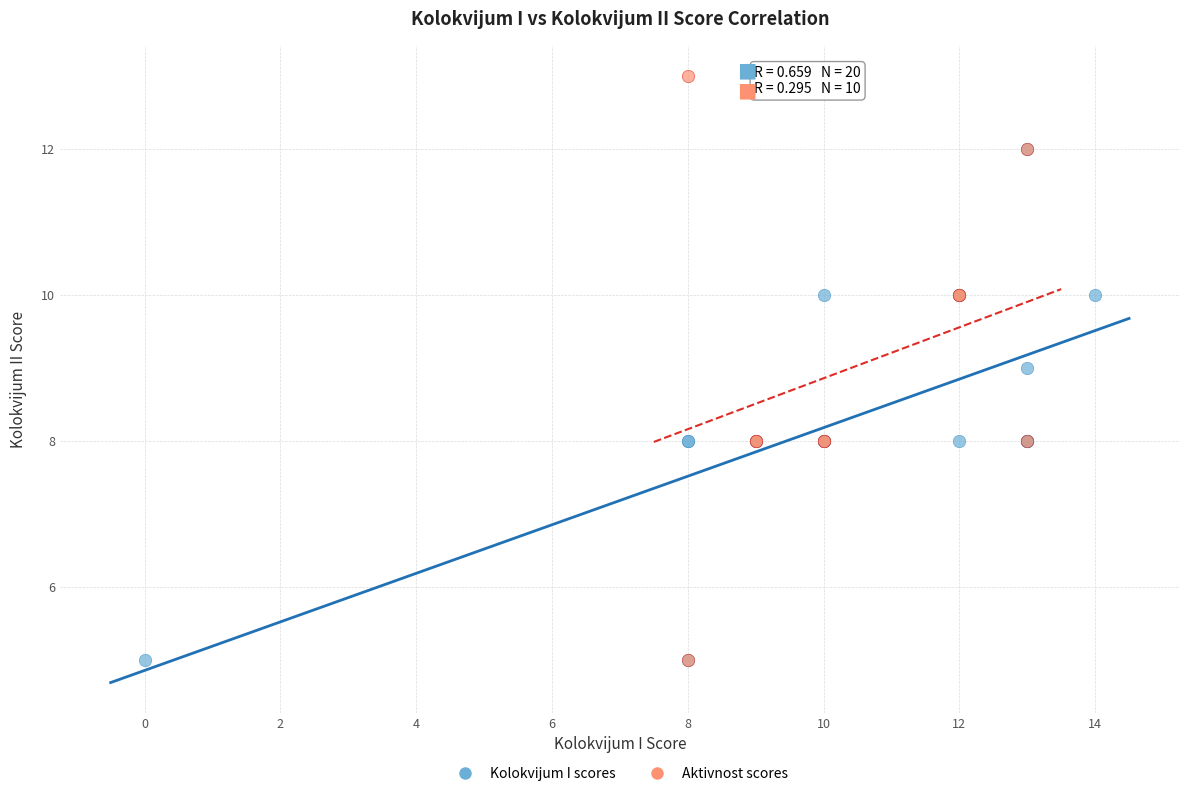

What are all the series names shown in the legend?

Kolokvijum I scores, Aktivnost scores